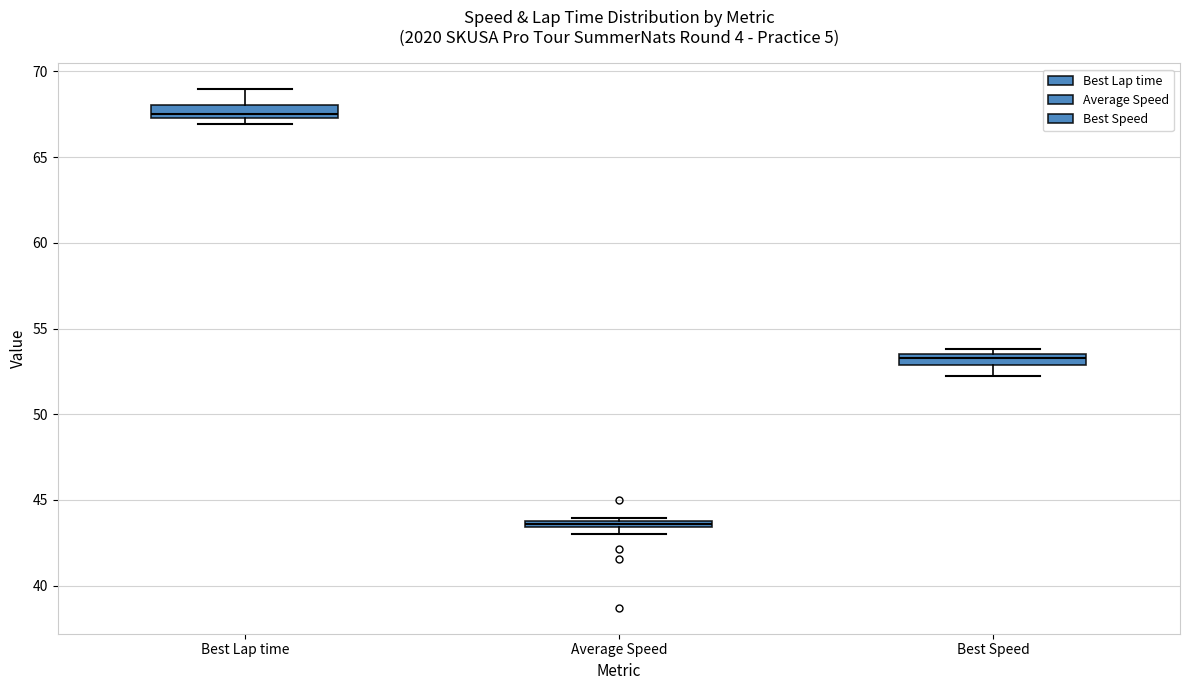

Which box's median line is the lowest?

Average Speed